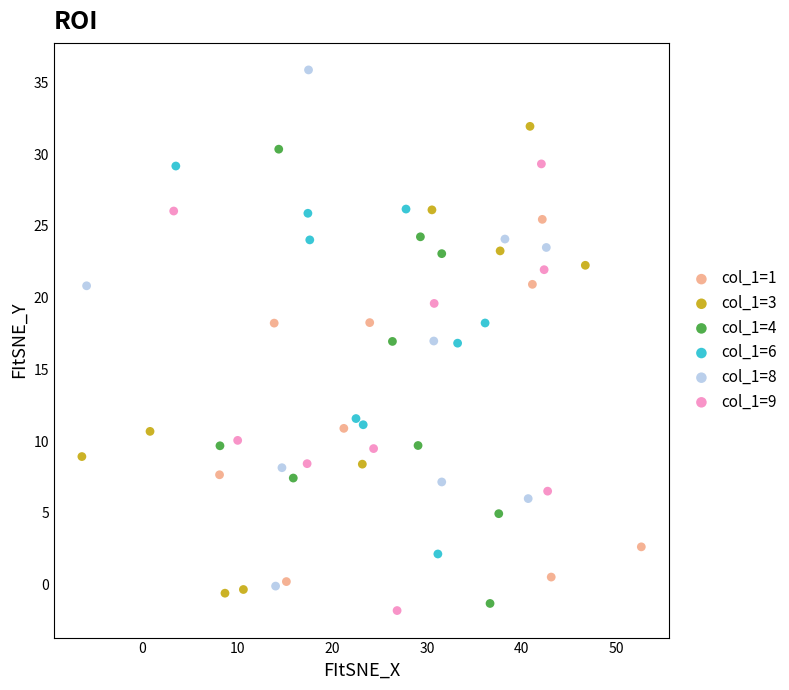

What are all the series names shown in the legend?

col_1=1, col_1=3, col_1=4, col_1=6, col_1=8, col_1=9